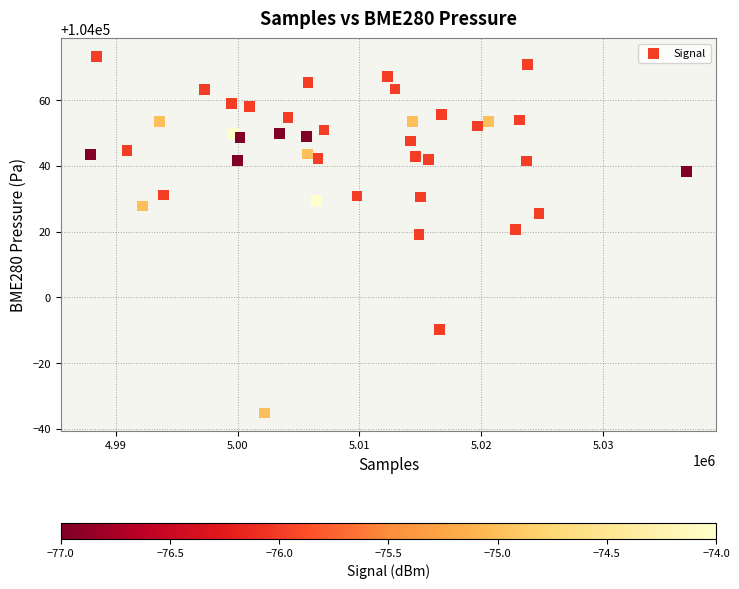

What is the range of X values (max minus min)?

48845.0